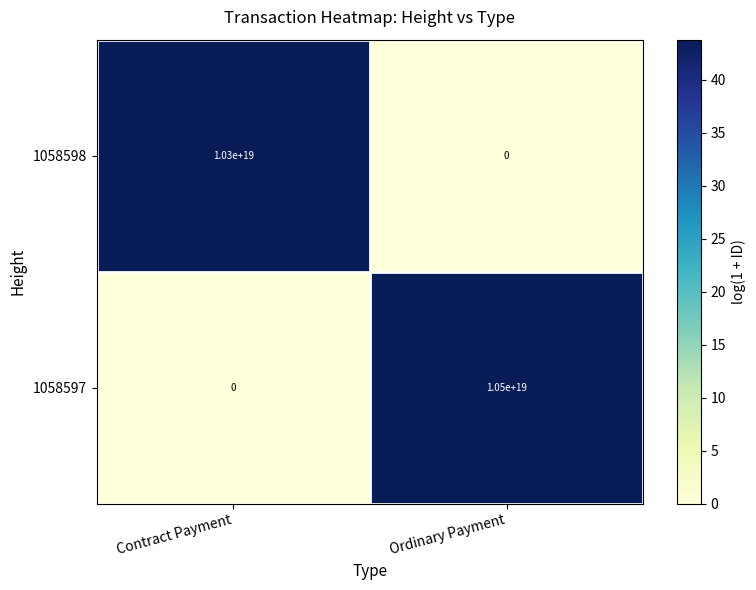

Which series has the largest total across all categories?

1058597